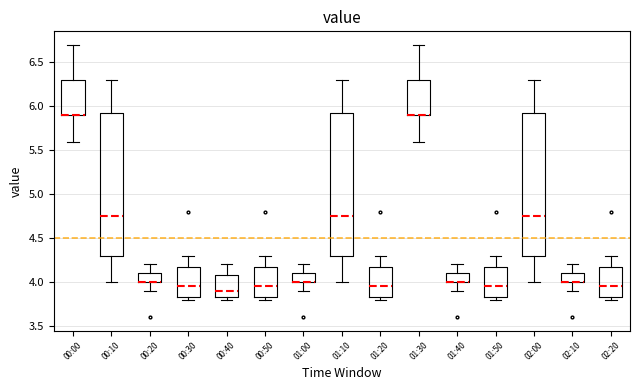

Reading left to right, read every box against the y-axis: the position of its median line, the range the box covers, and the ends of its whiskers. The values are not printed on the chart, so give them approximately, as read against the axis.

00:00: median 5.90 (drawn on the box's lower edge), box 5.90 to 6.30, whiskers 5.60 to 6.70
00:10: median 4.75, box 4.30 to 5.95, whiskers 4.00 to 6.30
00:20: median 4.00 (drawn on the box's lower edge), box 4.00 to 4.10, whiskers 3.90 to 4.20
00:30: median 3.95, box 3.85 to 4.20, whiskers 3.80 to 4.30
00:40: median 3.90, box 3.85 to 4.10, whiskers 3.80 to 4.20
00:50: median 3.95, box 3.85 to 4.20, whiskers 3.80 to 4.30
01:00: median 4.00 (drawn on the box's lower edge), box 4.00 to 4.10, whiskers 3.90 to 4.20
01:10: median 4.75, box 4.30 to 5.95, whiskers 4.00 to 6.30
01:20: median 3.95, box 3.85 to 4.20, whiskers 3.80 to 4.30
01:30: median 5.90 (drawn on the box's lower edge), box 5.90 to 6.30, whiskers 5.60 to 6.70
01:40: median 4.00 (drawn on the box's lower edge), box 4.00 to 4.10, whiskers 3.90 to 4.20
01:50: median 3.95, box 3.85 to 4.20, whiskers 3.80 to 4.30
02:00: median 4.75, box 4.30 to 5.95, whiskers 4.00 to 6.30
02:10: median 4.00 (drawn on the box's lower edge), box 4.00 to 4.10, whiskers 3.90 to 4.20
02:20: median 3.95, box 3.85 to 4.20, whiskers 3.80 to 4.30